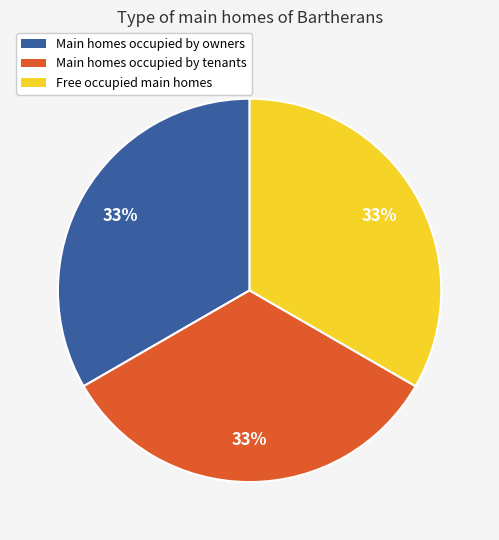

The Main homes occupied by owners slice represents 28% of the pie. True or false?

False